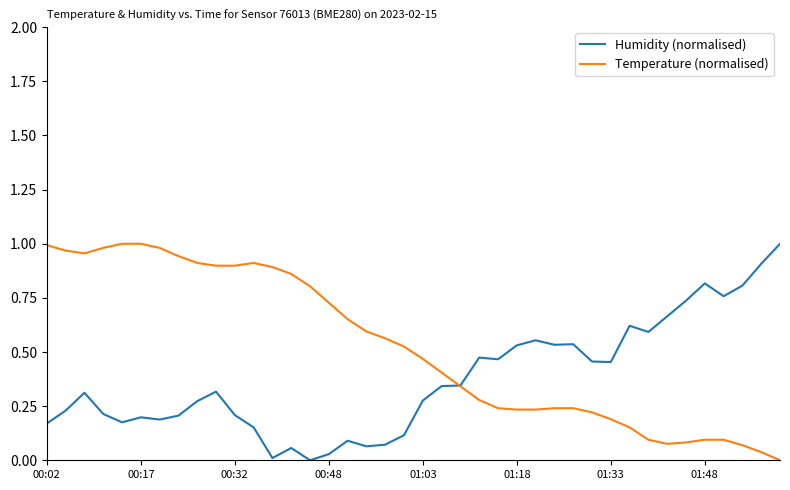

How many series are shown in this chart?

2